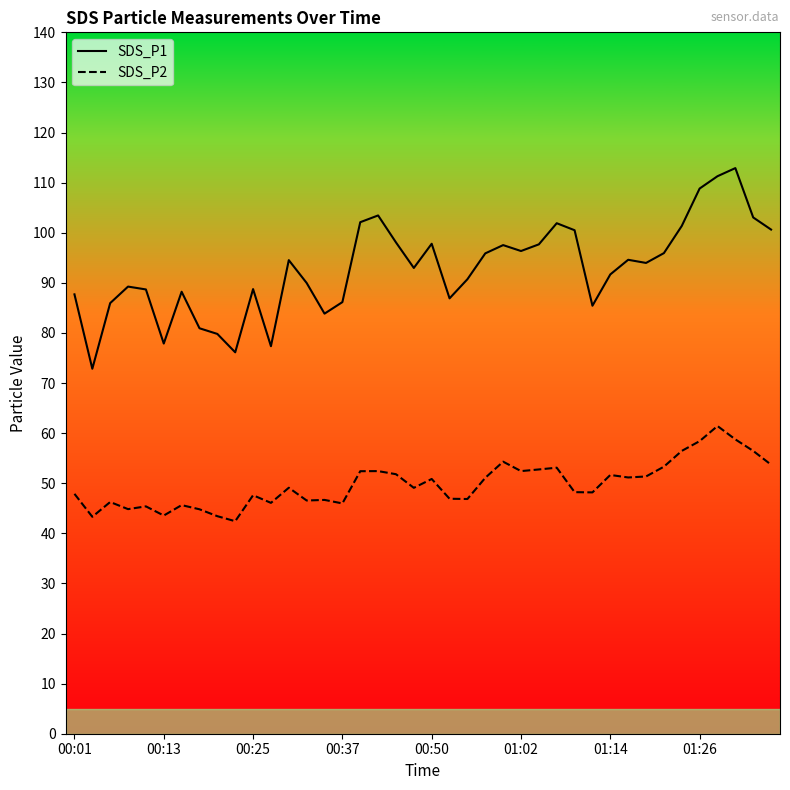

Which series has the largest total across all categories?

SDS_P1